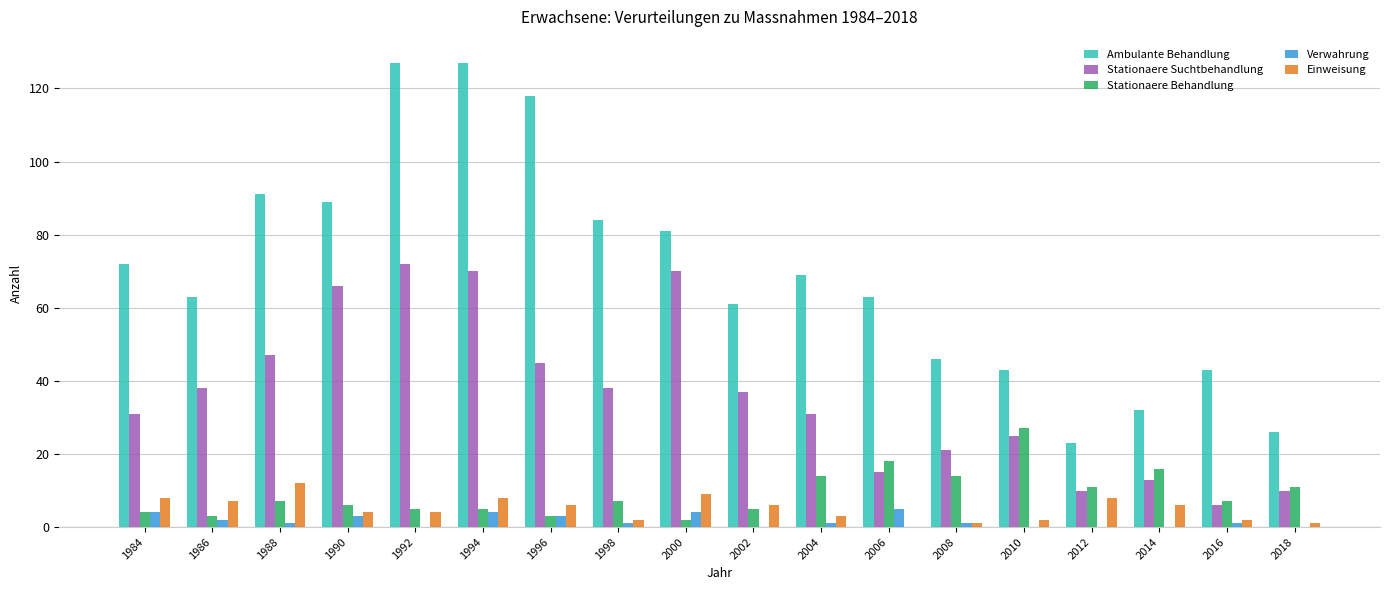

The Stationaere Suchtbehandlung series shows 38 at 1998. True or false?

True